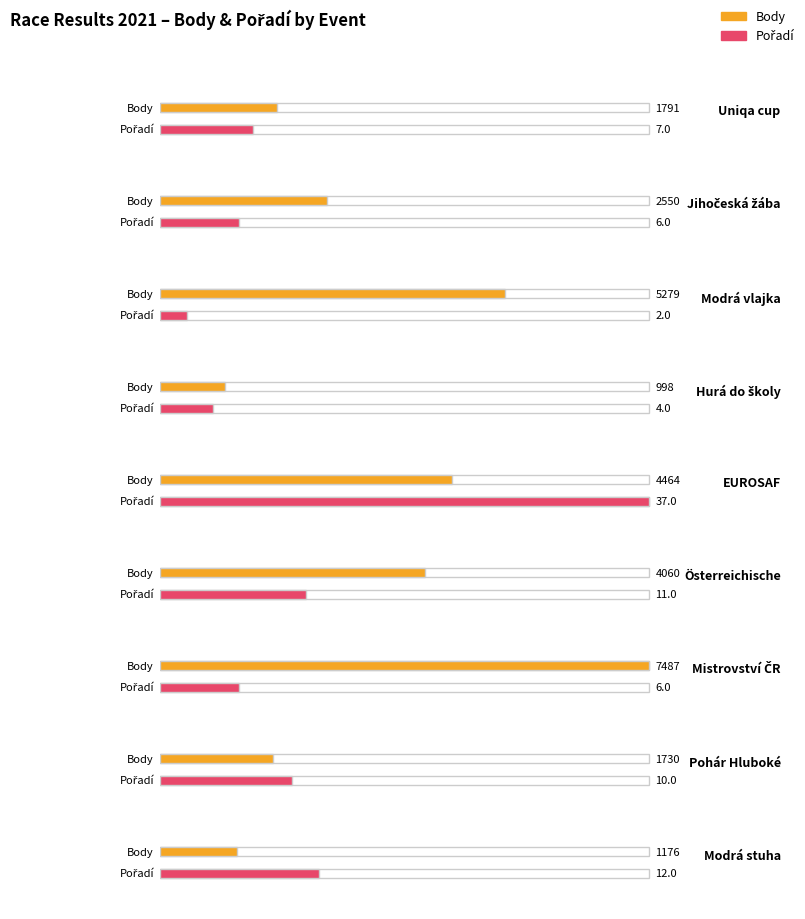

What are all the series names shown in the legend?

Body, Pořadí